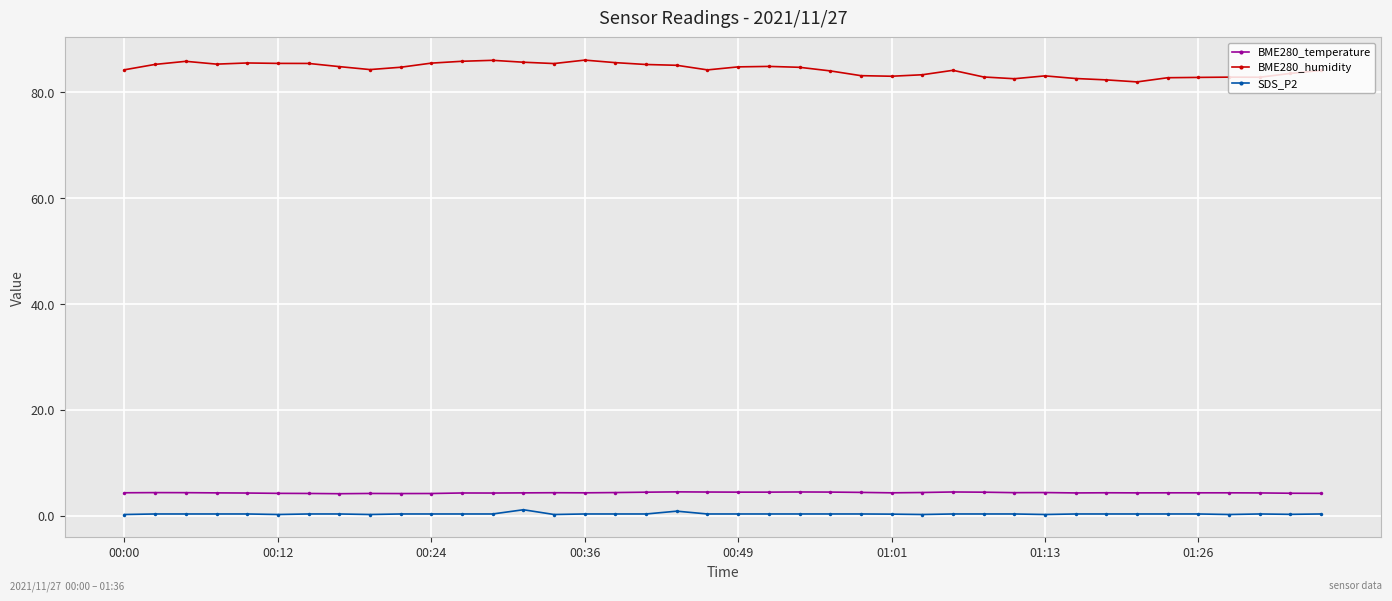

What is the average value of the BME280_temperature series?

4.3